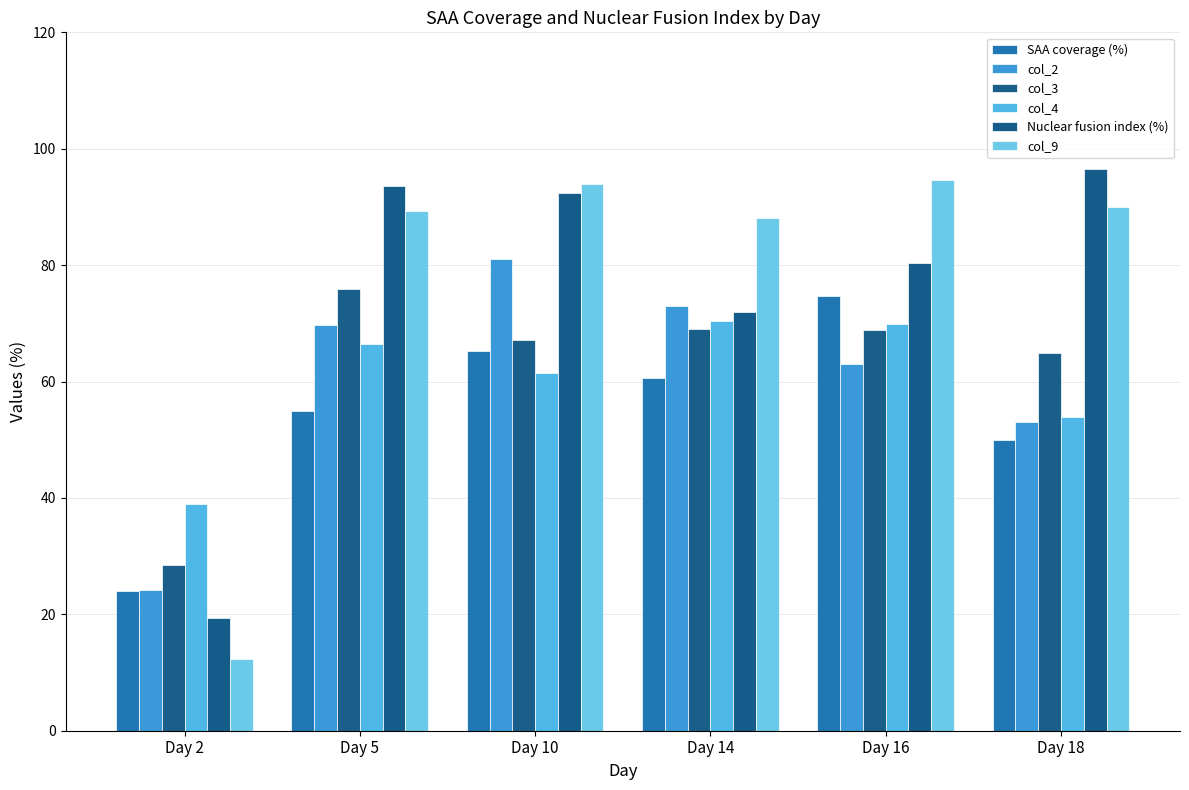

Between Day 10 and Day 14, which series saw the biggest shift?

Nuclear fusion index (%)